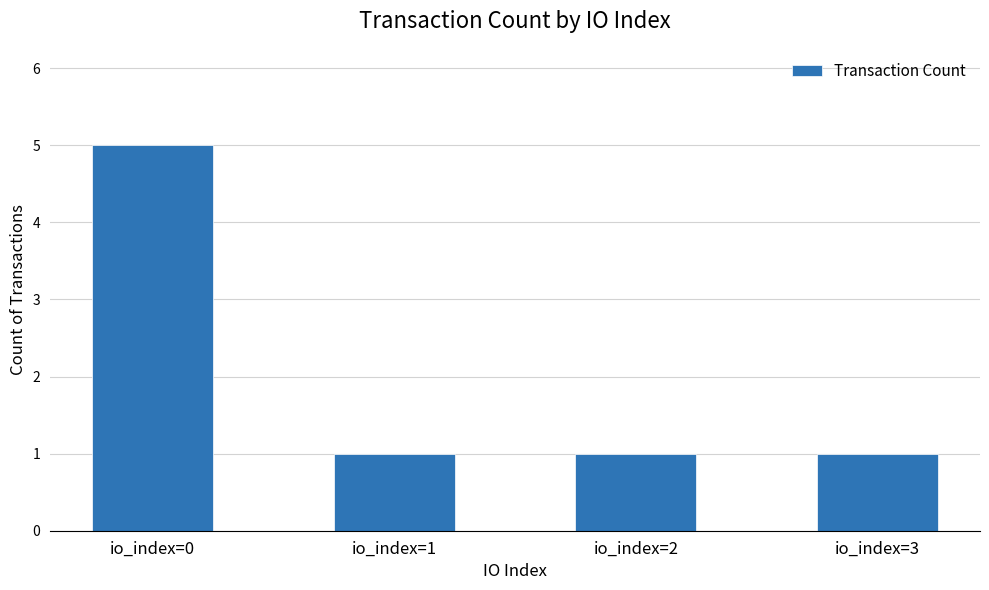

Are the bars grouped side by side (vs. stacked)?

No